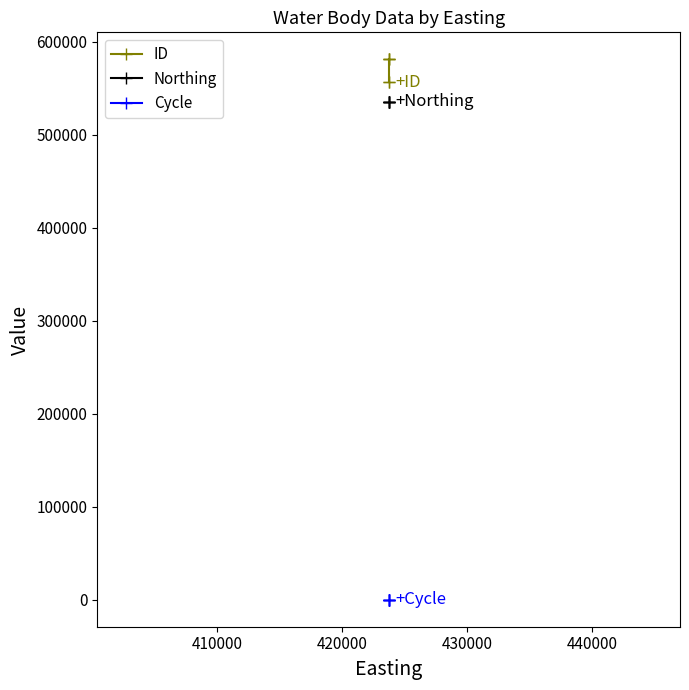

What is the value of the Northing point at the 2nd from the left?

535617